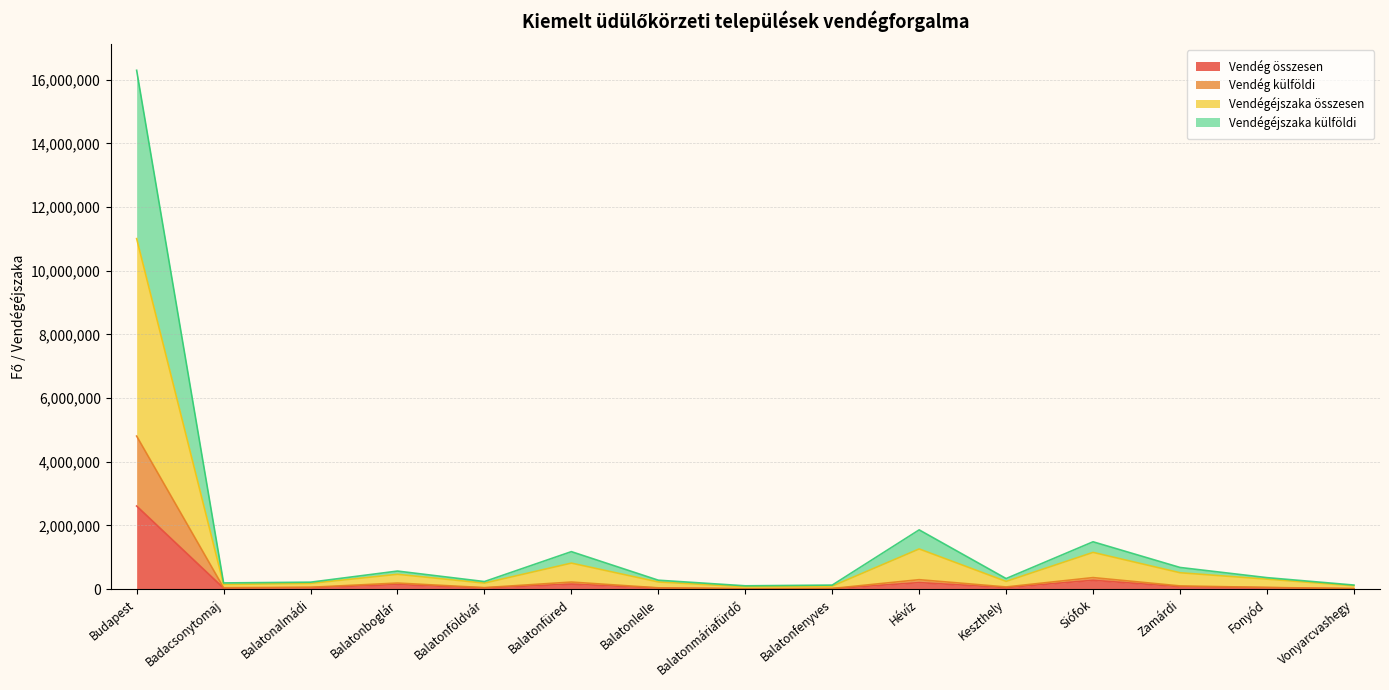

True or false: Vendégéjszaka külföldi and Vendég külföldi cross at least once.

False